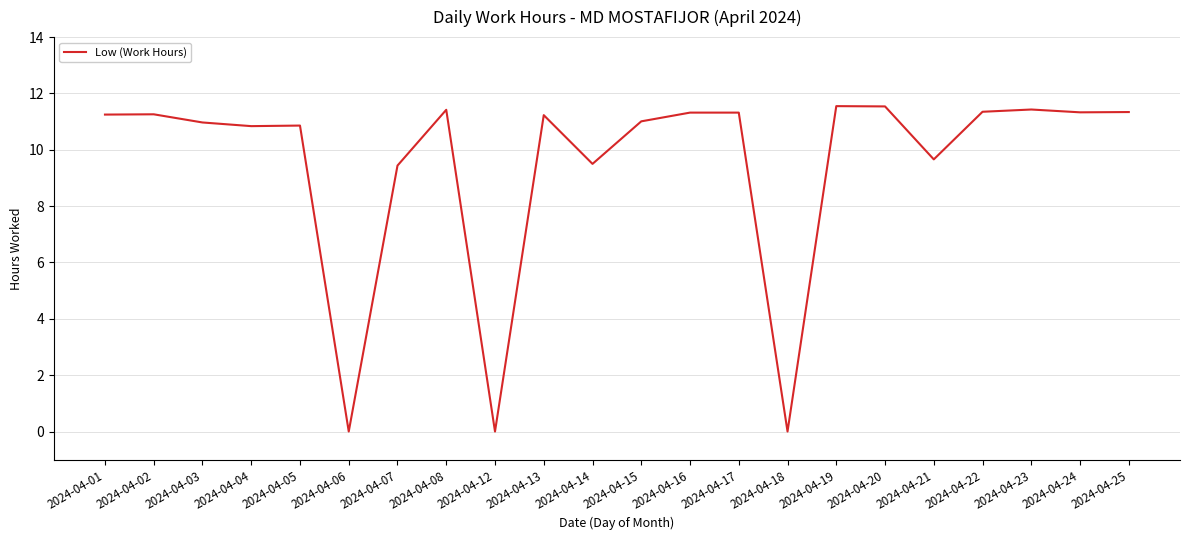

What is the difference between the values at 2024-04-05 and 2024-04-23?

0.6